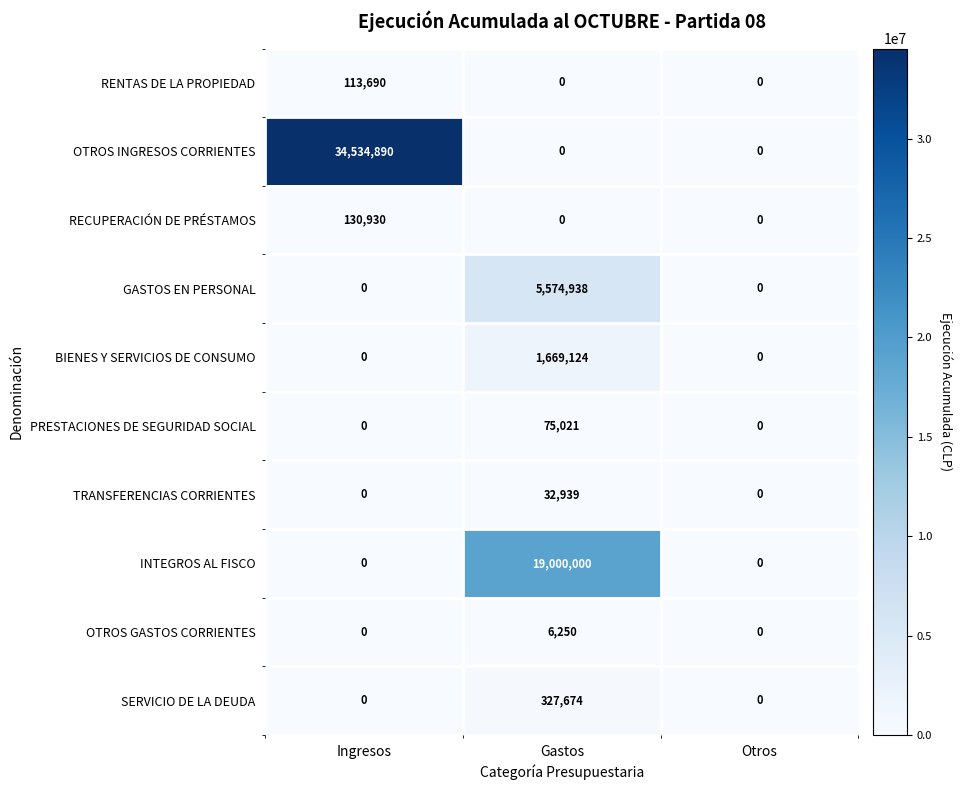

How many series are shown in this chart?

10